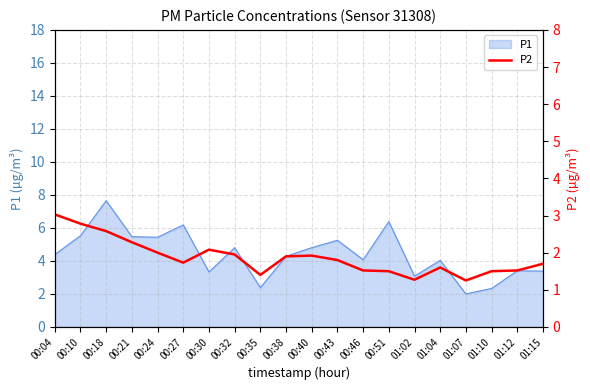

How many interior local valleys (lower than both neighbors) does the data have?

4